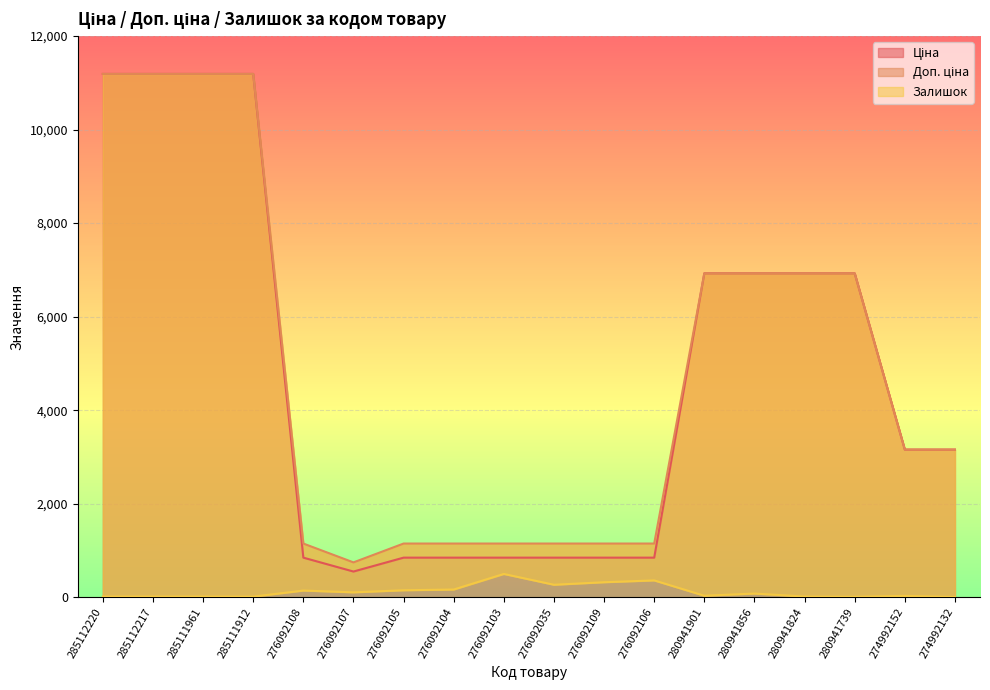

What is the sum of the Ціна values at 280941856 and 276092107?

7477.1